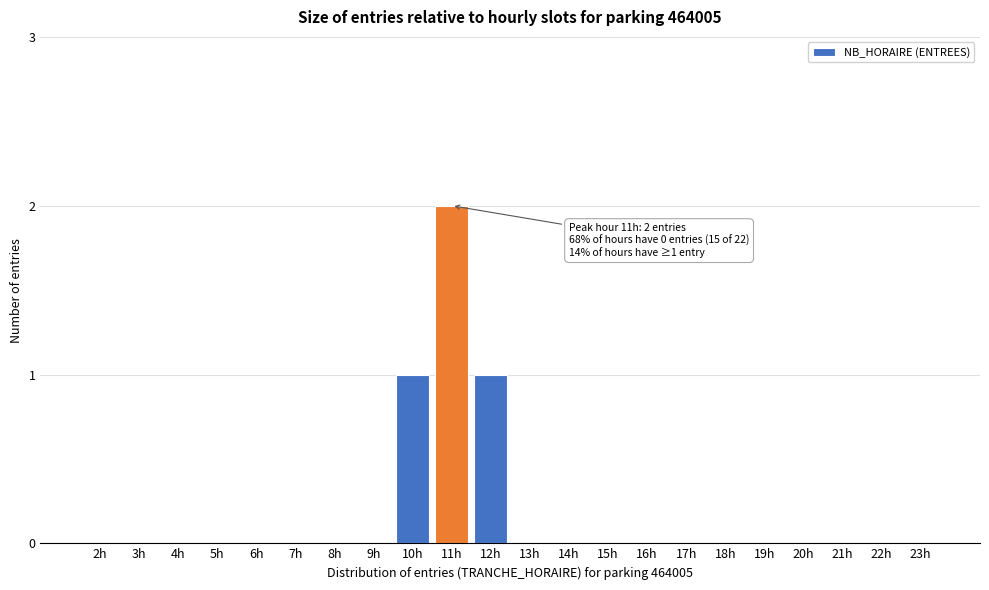

Reading left to right, transcribe all the data shown in this chart.

2h=0	3h=0	4h=0	5h=0	6h=0	7h=0	8h=0	9h=0	10h=1	11h=2	12h=1	13h=0	14h=0	15h=0	16h=0	17h=0	18h=0	19h=0	20h=0	21h=0	22h=0	23h=0